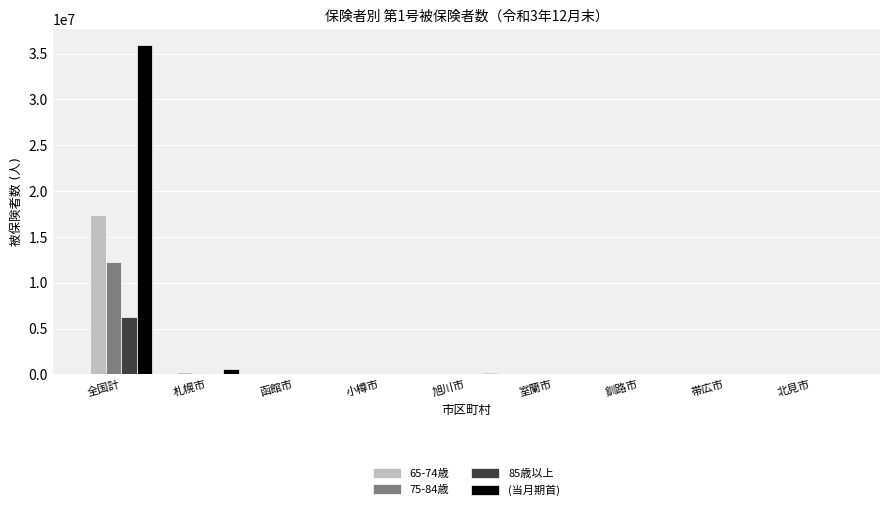

What is the maximum value shown in the chart?

35882448